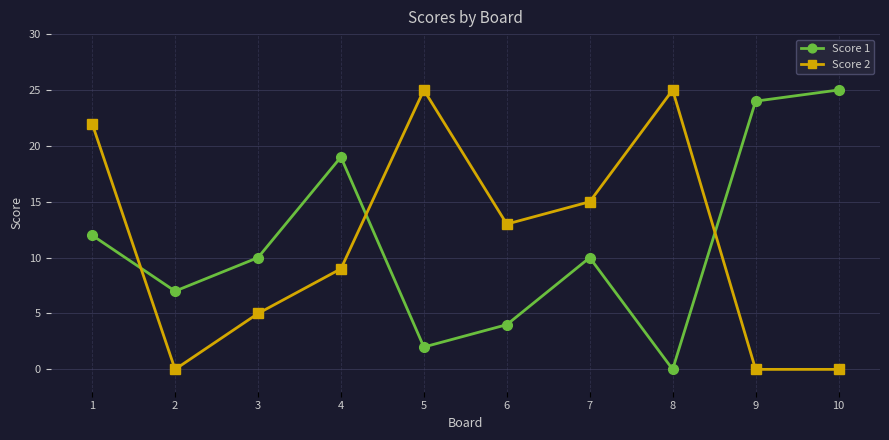

True or false: Score 2 and Score 1 intersect in this chart.

True